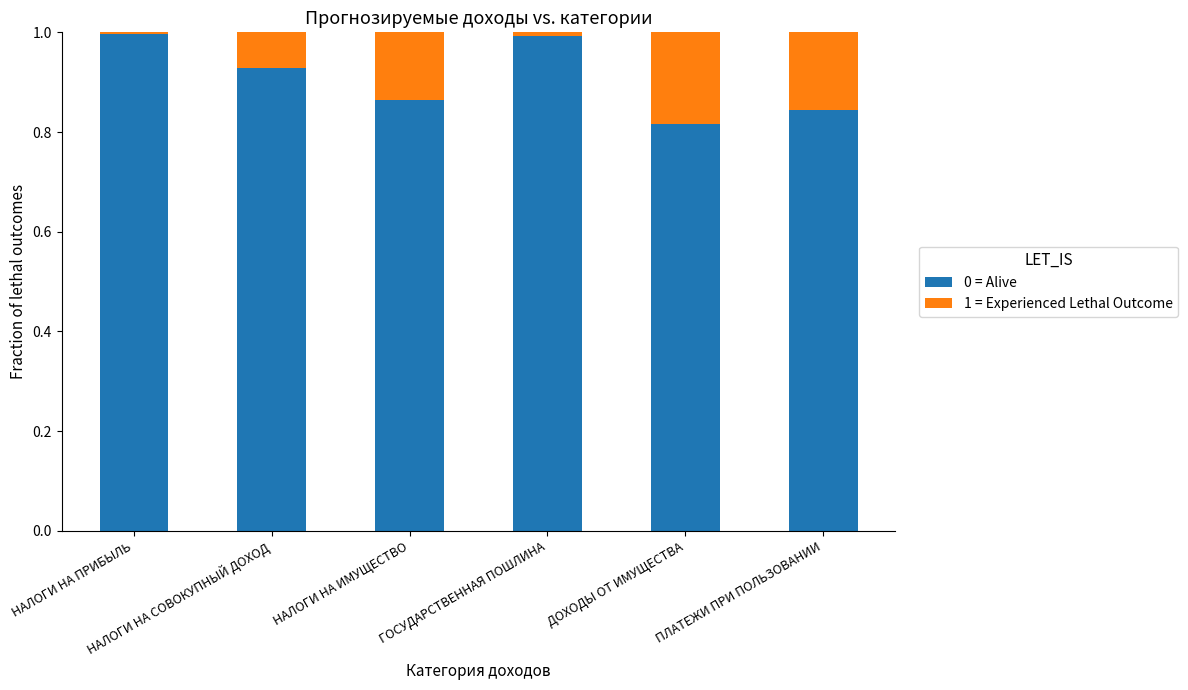

What is the highest value of the 0 = Alive series?

1.0